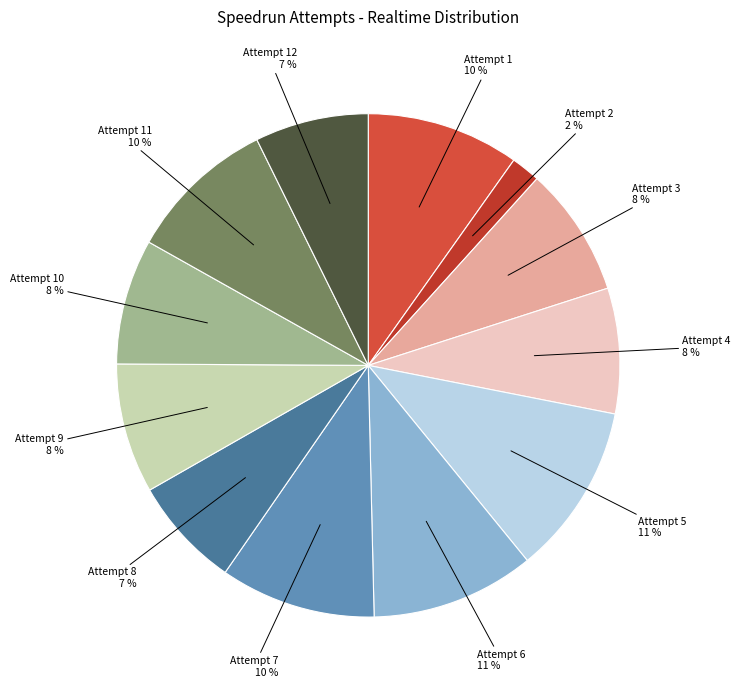

What percentage is the Attempt 3 slice, to the nearest percent?

8%